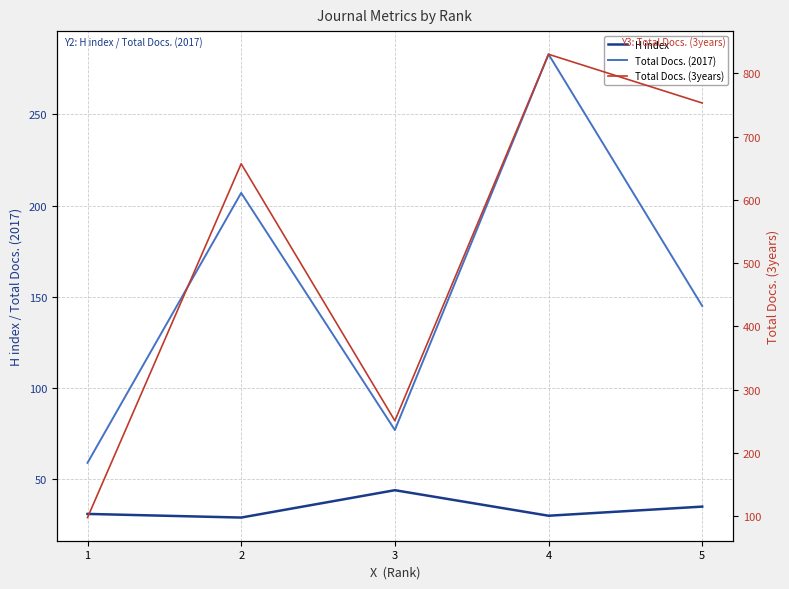

The H index series shows 19 at 5. True or false?

False